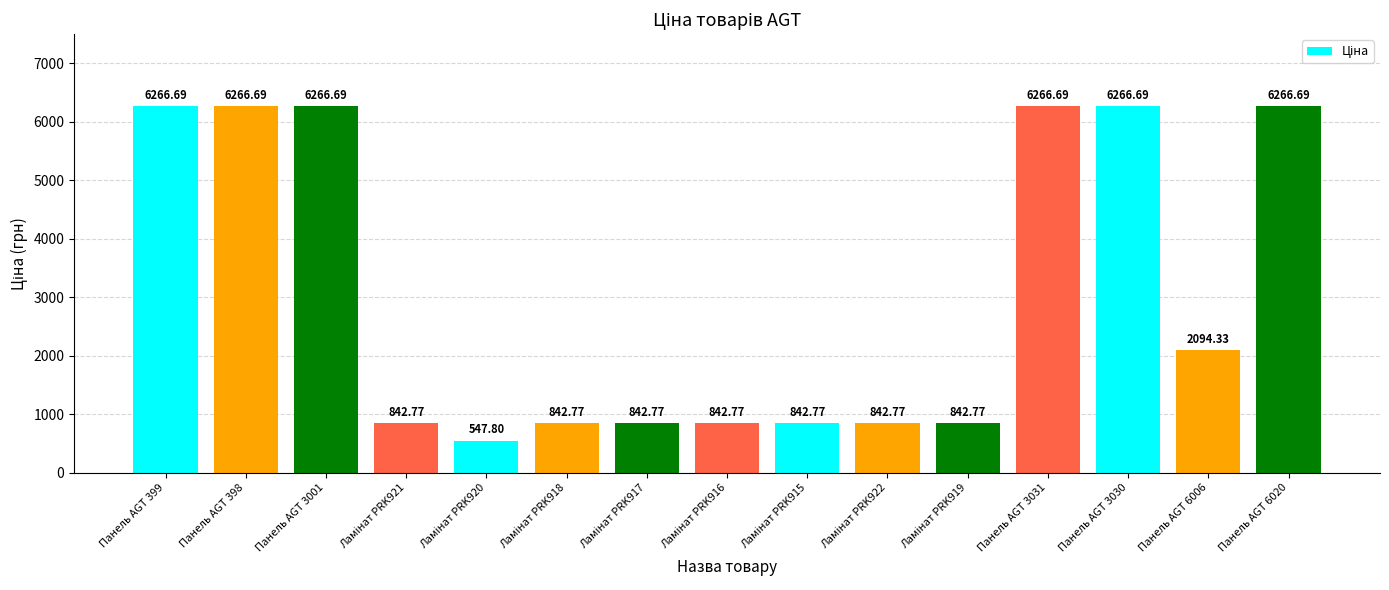

What is the change in value from Панель AGT 3001 to Панель AGT 6006?

-4172.4